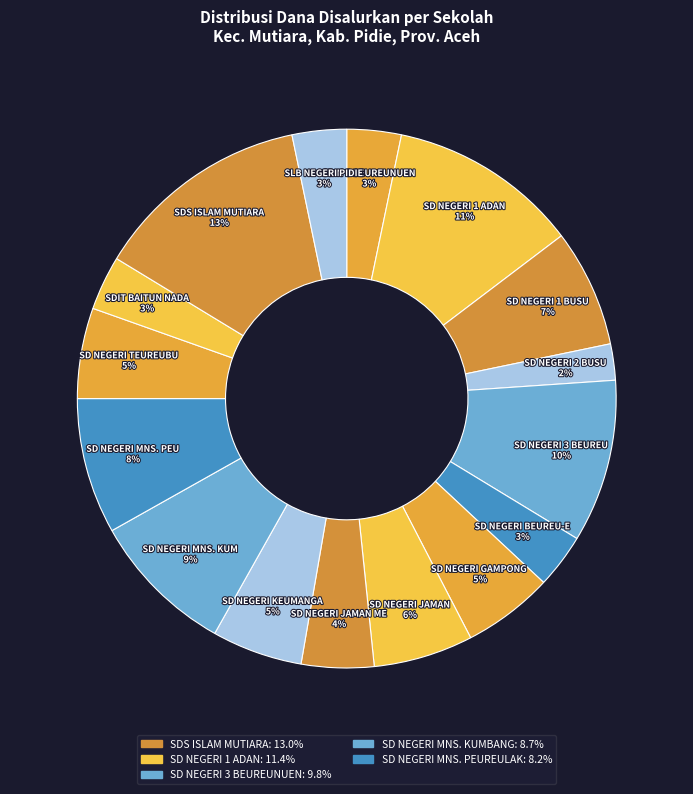

Count the number of slices in the pie.

16